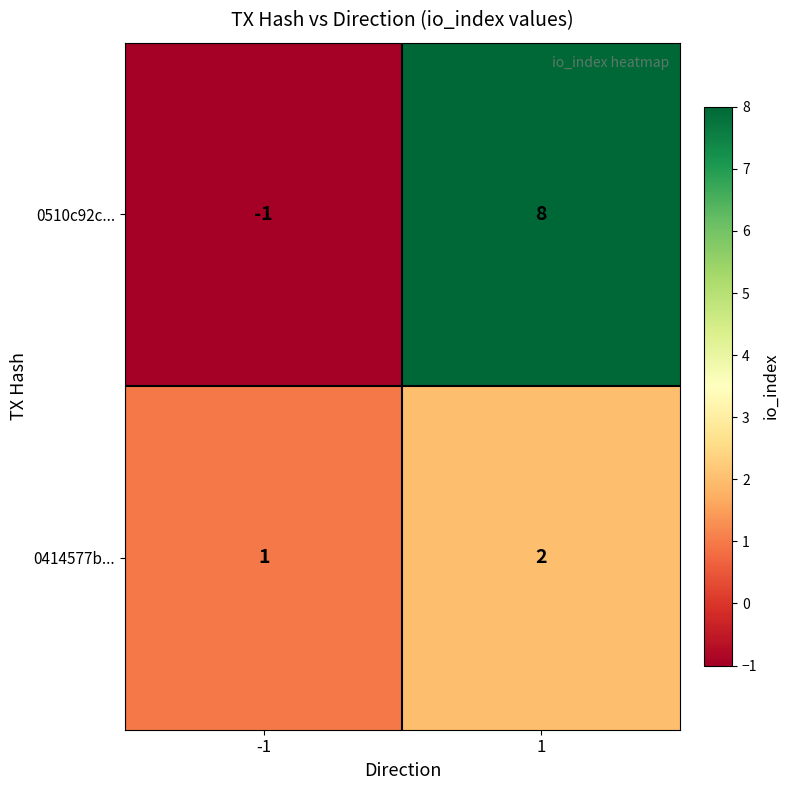

Which series has the widest spread of values?

0510c92c...